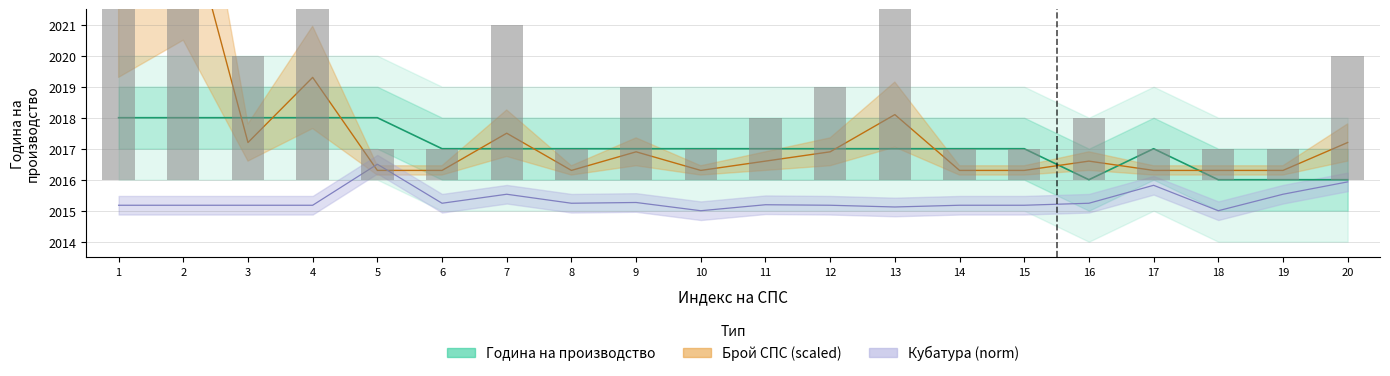

True or false: Кубатура has a value of 2015.2 at 2.

True